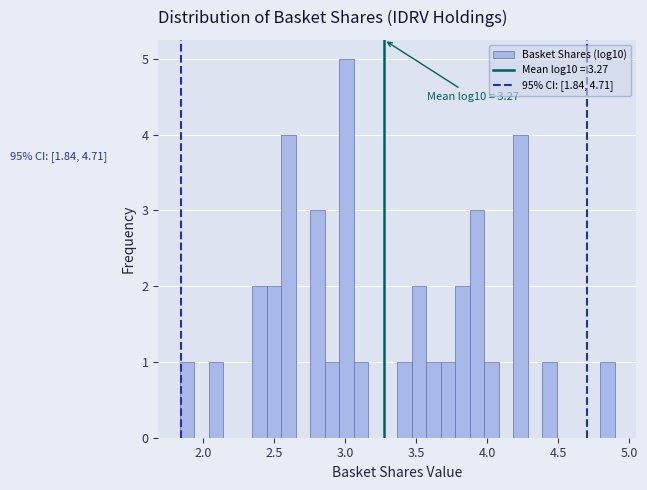

Read against the x-axis, roughly where is the centre of the tallest bar?

3.00